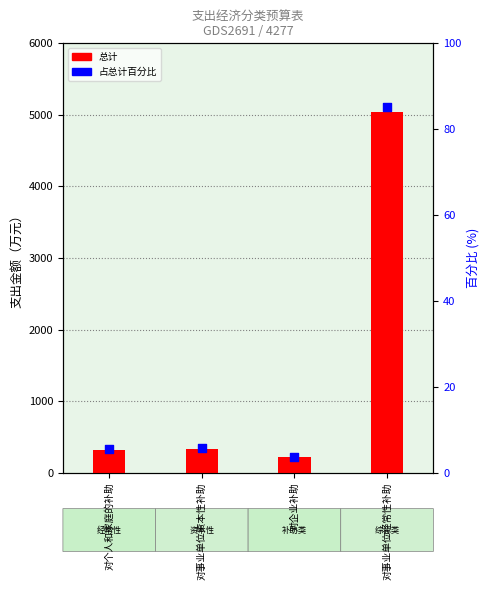

Which series has the largest total across all categories?

总计